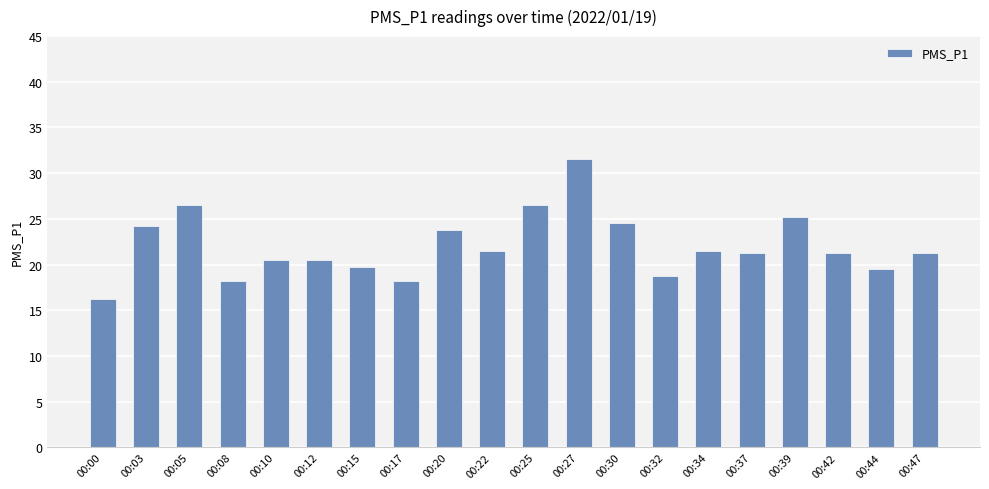

Between 00:44 and 00:42, which is larger?

00:42